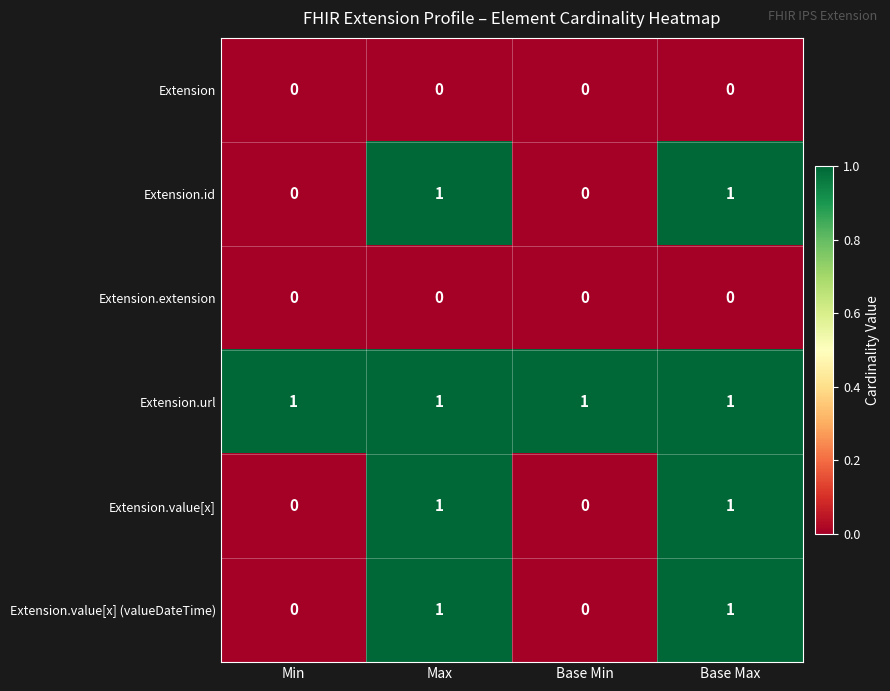

Reading right to left, what are all the values shown in this chart?

Extension: Base Max=0	Base Min=0	Max=0	Min=0
Extension.id: Base Max=1	Base Min=0	Max=1	Min=0
Extension.extension: Base Max=0	Base Min=0	Max=0	Min=0
Extension.url: Base Max=1	Base Min=1	Max=1	Min=1
Extension.value[x]: Base Max=1	Base Min=0	Max=1	Min=0
Extension.value[x] (valueDateTime): Base Max=1	Base Min=0	Max=1	Min=0